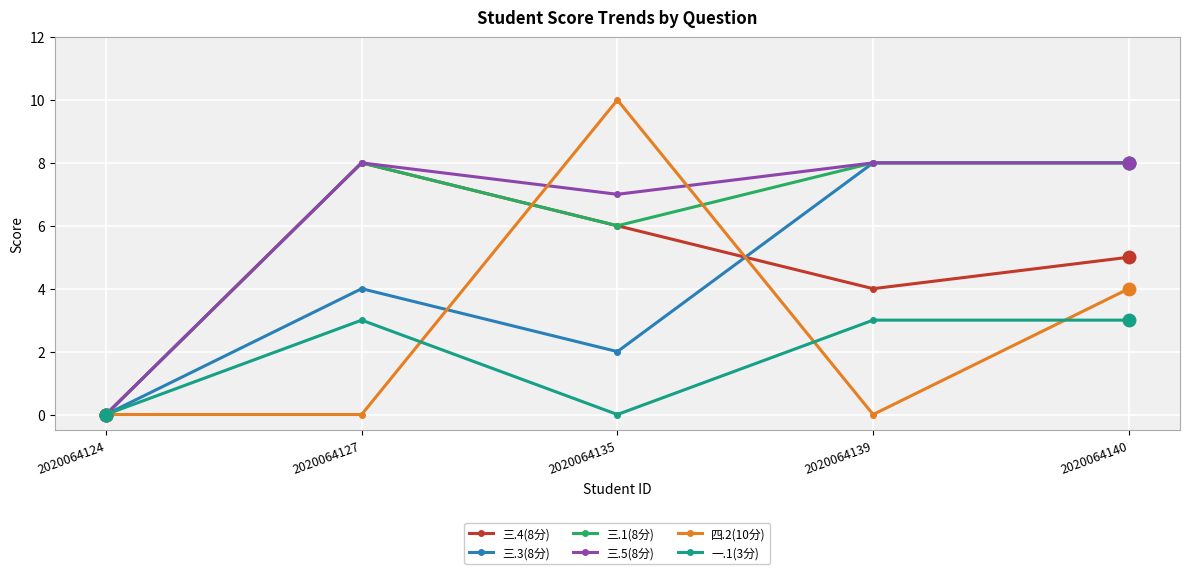

Between 2020064124 and 2020064135, which series saw the biggest shift?

四.2(10分)